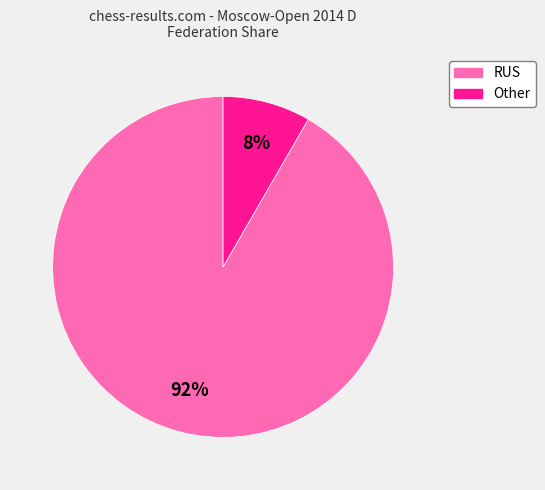

To the nearest percent, what is the combined percentage of Other and RUS?

100%